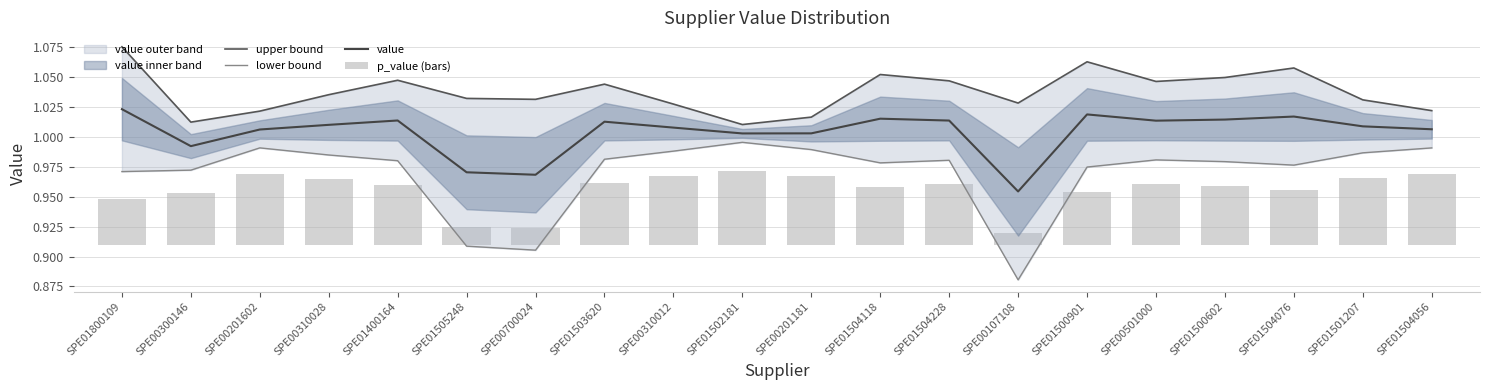

How many values in the value series are below 1?

4